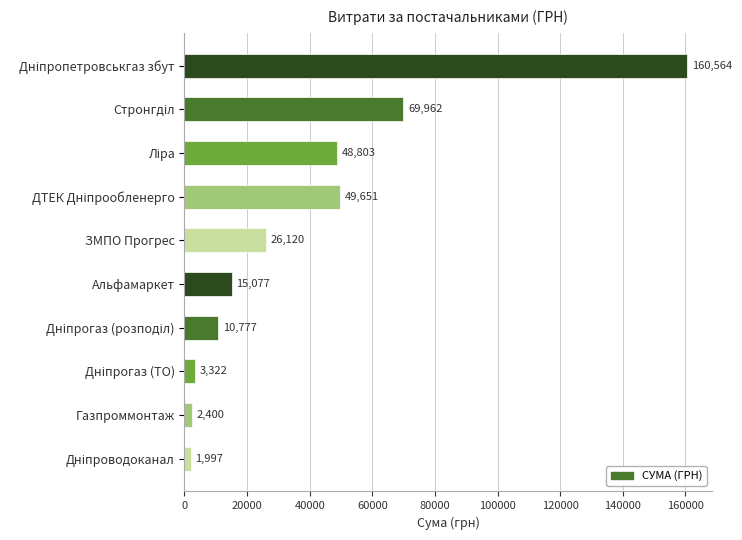

What is the maximum value shown in the chart?

160563.8